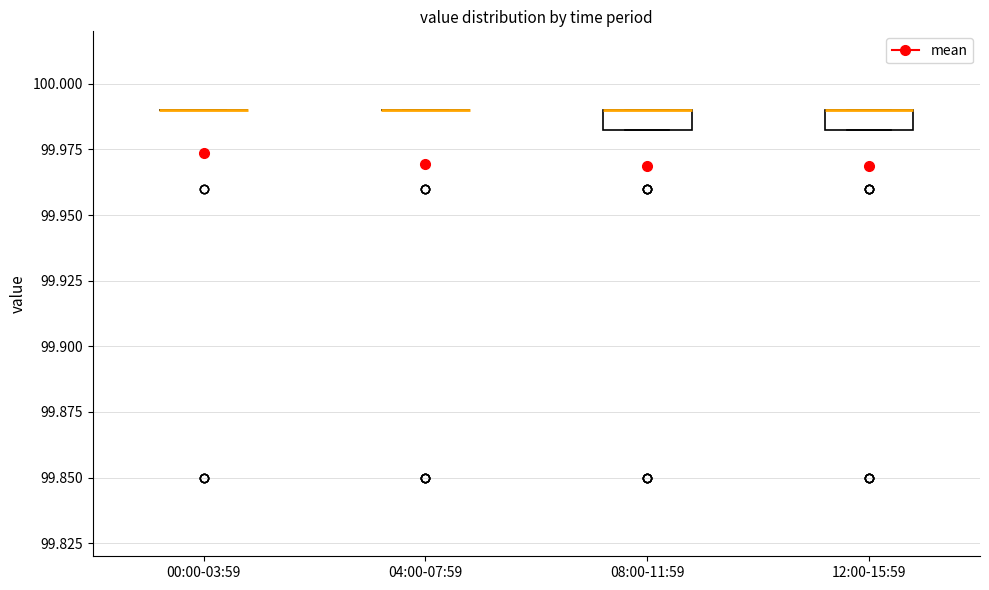

Reading left to right, transcribe this box plot: for each box, give where its median line is, the range the box spans, and where its two whiskers end, as read against the y-axis. The values are not printed on the chart, so give them approximately, as read against the axis.

00:00-03:59: box collapsed to a line at 99.990, whiskers 99.990 to 99.990
04:00-07:59: box collapsed to a line at 99.990, whiskers 99.990 to 99.990
08:00-11:59: median 99.990 (drawn on the box's upper edge), box 99.985 to 99.990, whiskers 99.985 to 99.990
12:00-15:59: median 99.990 (drawn on the box's upper edge), box 99.985 to 99.990, whiskers 99.985 to 99.990